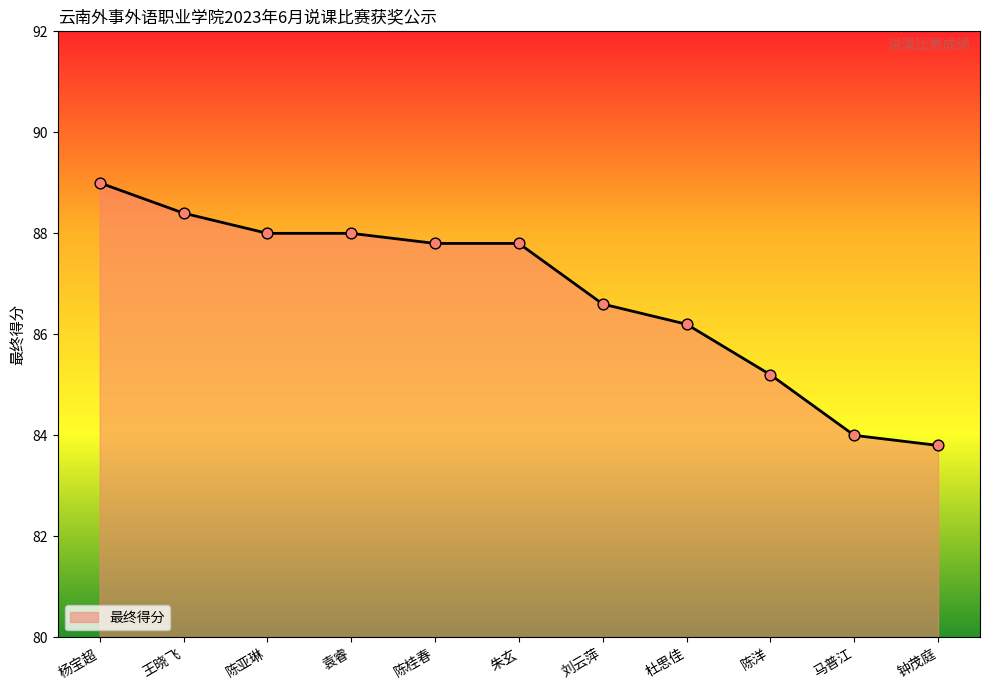

Approximately how many times larger is the value at 朱玄 compared to 王晓飞?

1.0